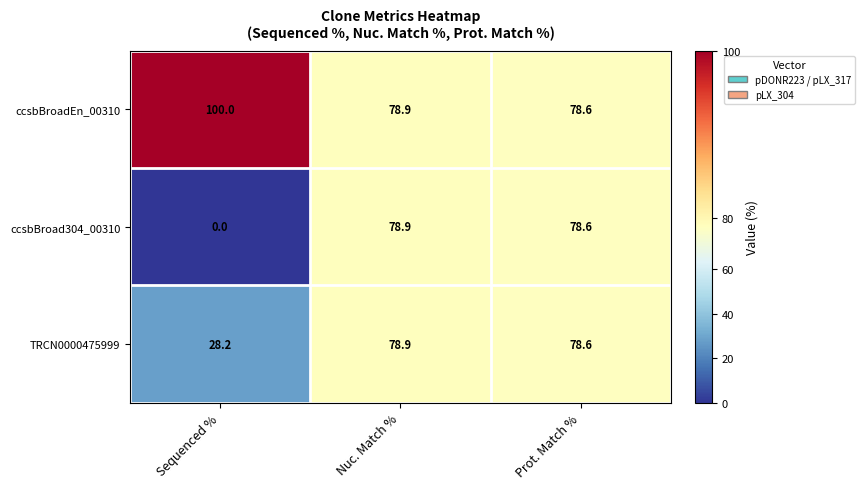

How many categories are shown in the chart?

3